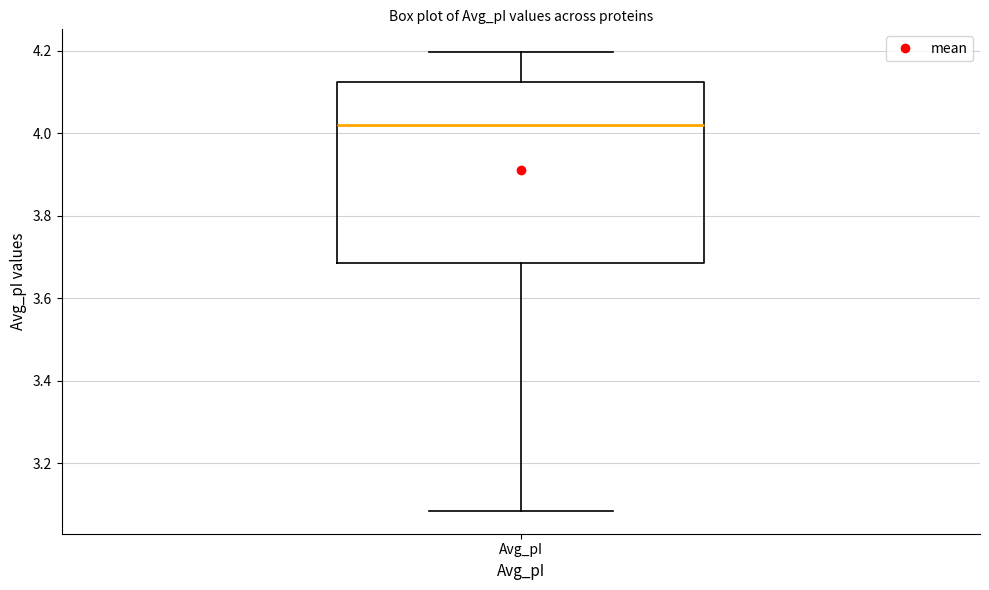

Transcribe this box plot: give where the median line is, the range the box spans, and where the two whiskers end, as read against the y-axis. The values are not printed on the chart, so give them approximately, as read against the axis.

median 4.02, box 3.68 to 4.12, whiskers 3.08 to 4.20